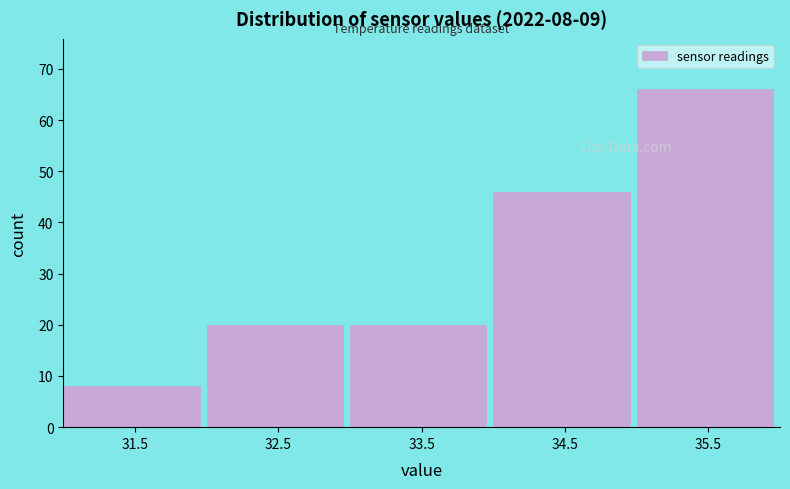

Which range on the x-axis has the tallest bar?

35 to 36